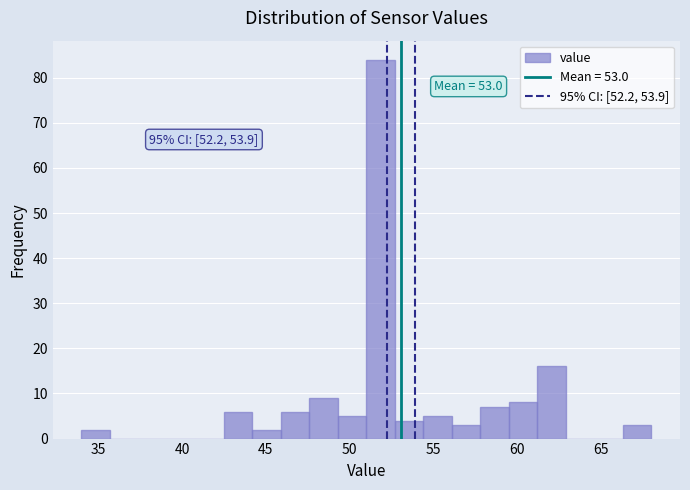

Around what value on the x-axis is the tallest bar? Give the approximate position of its centre, as read against the axis.

52.0